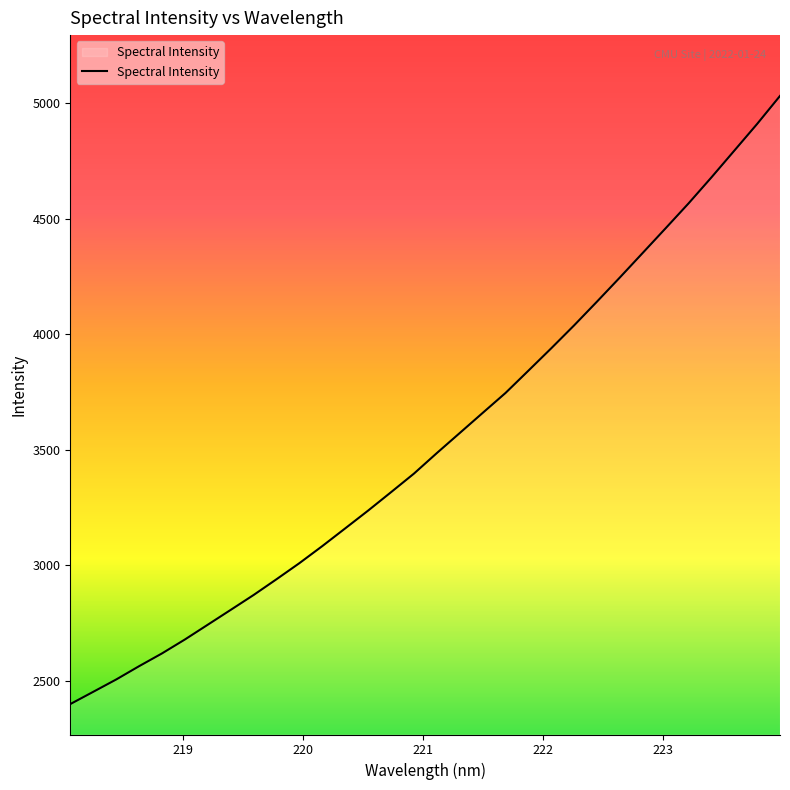

How many values exceed 3485?

16